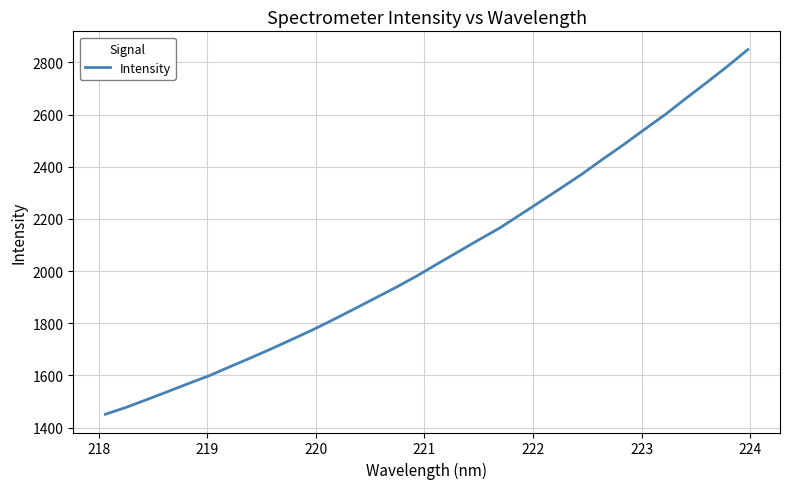

What is the greatest value displayed?

2849.3